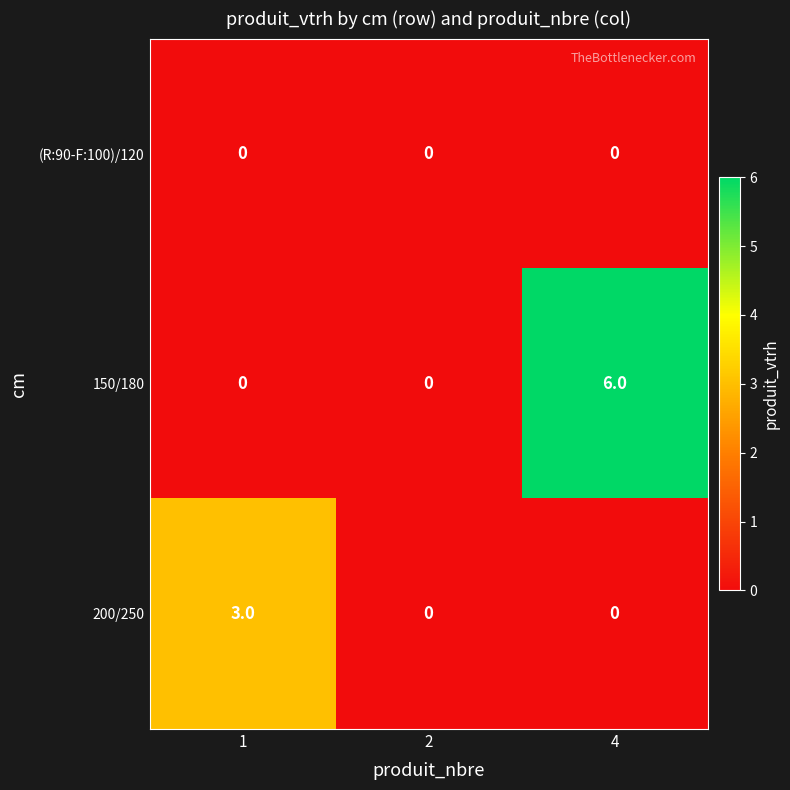

Count the 150/180 values in the range 0 to 6.

3